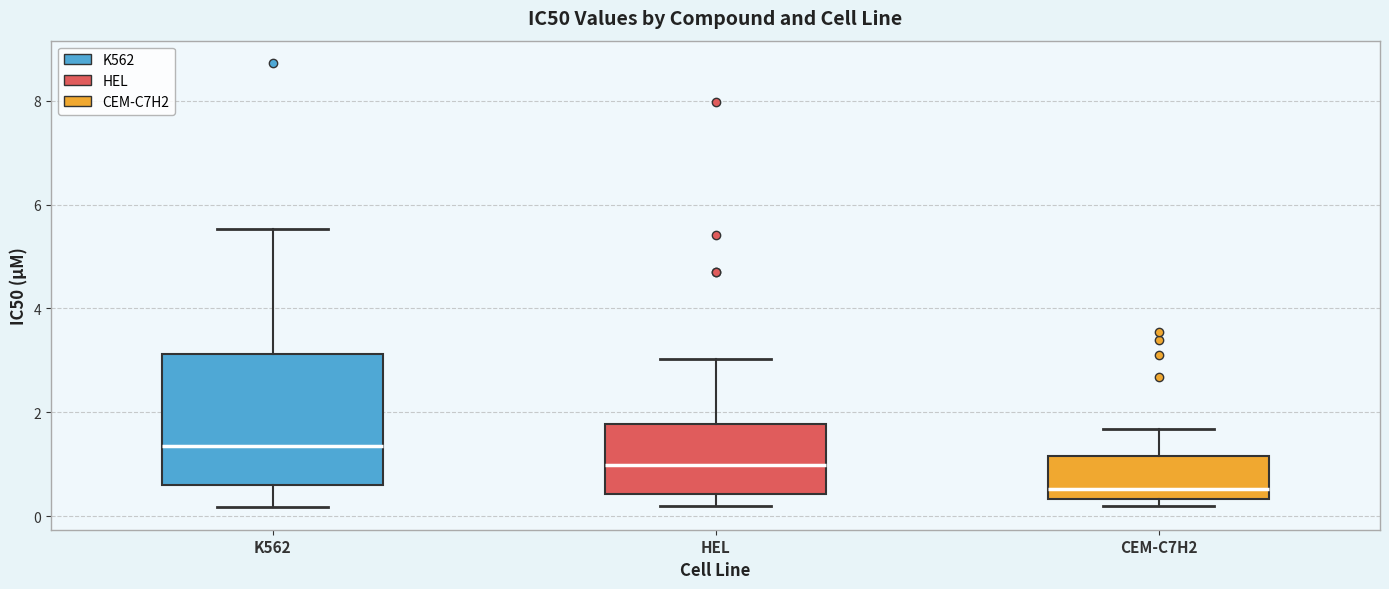

Reading left to right, transcribe this box plot: for each box, give where its median line is, the range the box spans, and where its two whiskers end, as read against the y-axis. The values are not printed on the chart, so give them approximately, as read against the axis.

K562: median 1.4, box 0.6 to 3.2, whiskers 0.2 to 5.6
HEL: median 1.0, box 0.4 to 1.8, whiskers 0.2 to 3.0
CEM-C7H2: median 0.6, box 0.4 to 1.2, whiskers 0.2 to 1.6